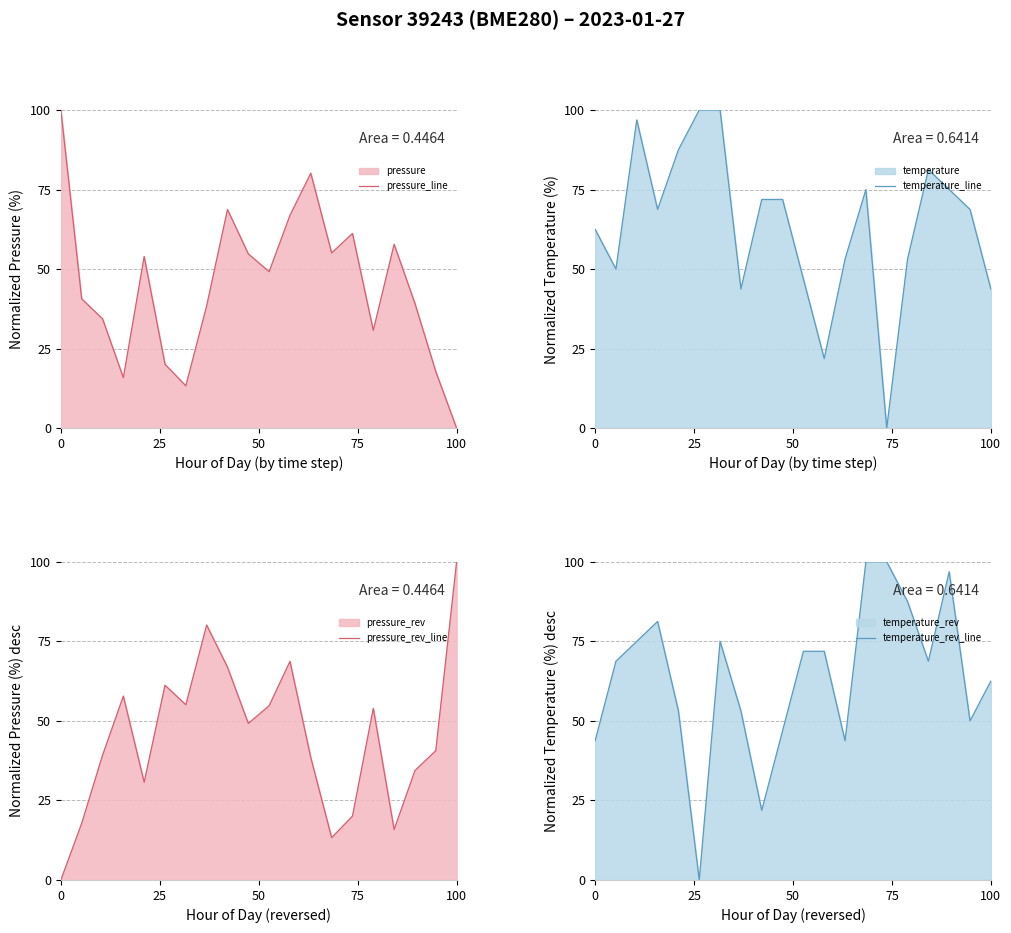

The pressure_line series shows 0.0 at 100. True or false?

True